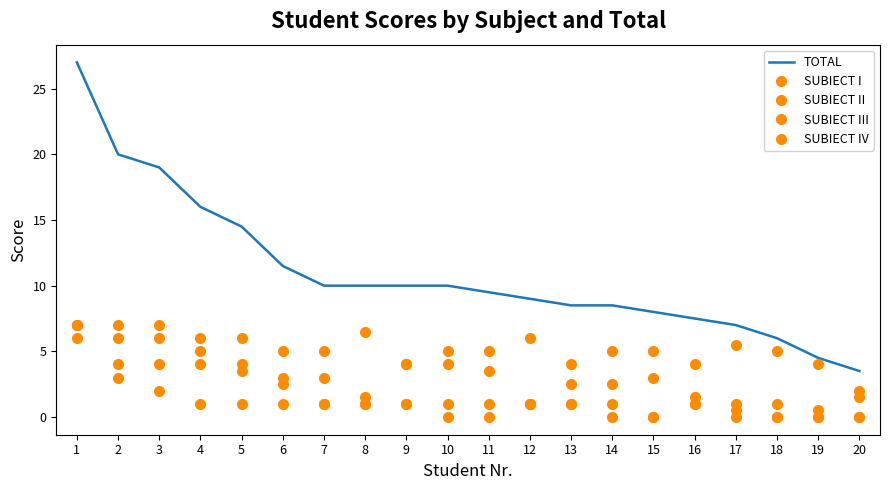

How many values in SUBIECT II are above zero?

19